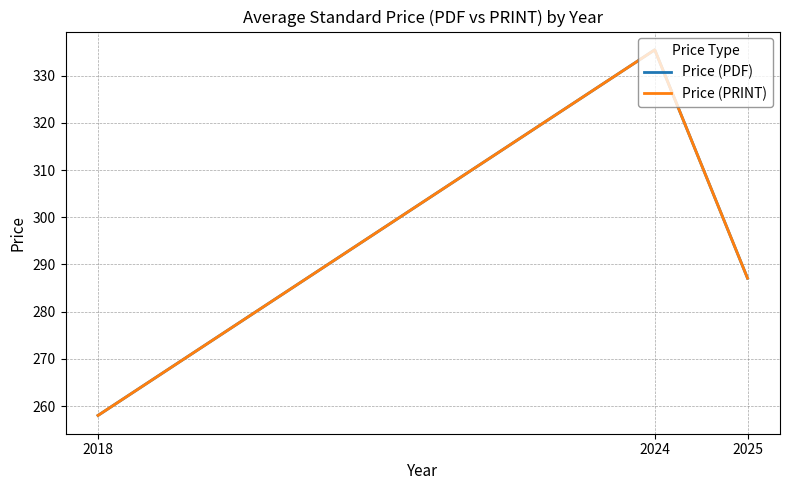

Does the chart have visible grid lines?

Yes